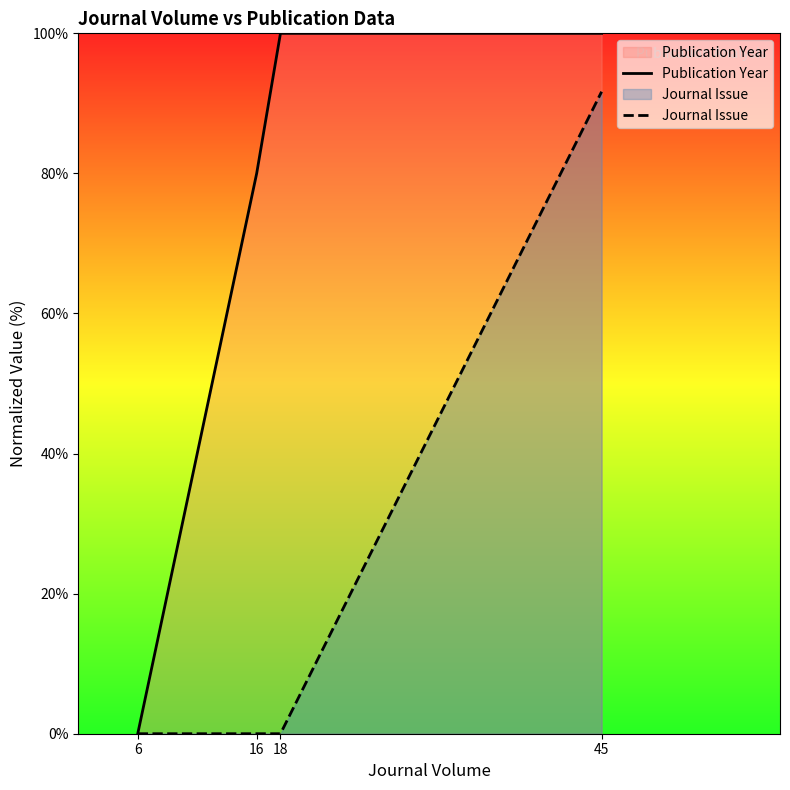

Reading left to right, extract all data points from this chart.

Publication Year: 0.0	80.0	100.0	100.0
Journal Issue: 0.0	0.0	0.0	91.7